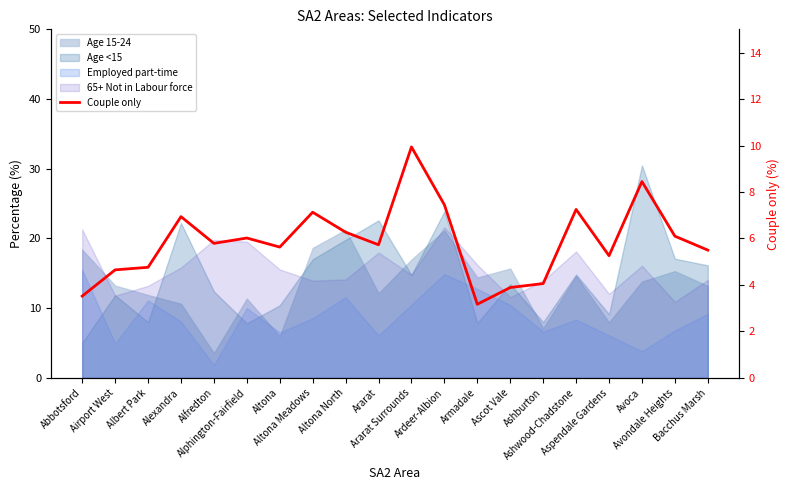

Is it true that the value at Avondale Heights is 4.0?

False